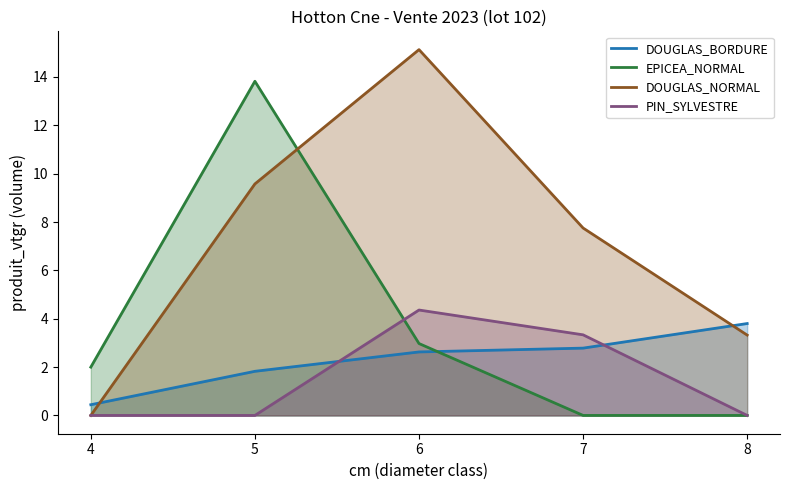

Which category has the lowest value in the PIN_SYLVESTRE series?

4